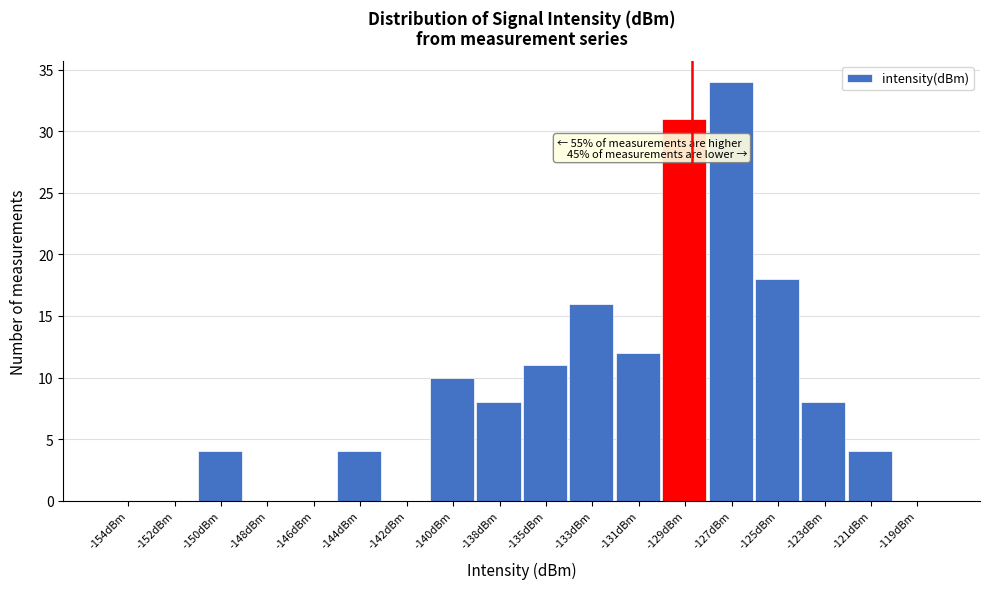

Reading left to right, extract all data points from this chart.

-154dBm=0	-152dBm=0	-150dBm=4	-148dBm=0	-146dBm=0	-144dBm=4	-142dBm=0	-140dBm=10	-138dBm=8	-135dBm=11	-133dBm=16	-131dBm=12	-129dBm=31	-127dBm=34	-125dBm=18	-123dBm=8	-121dBm=4	-119dBm=0